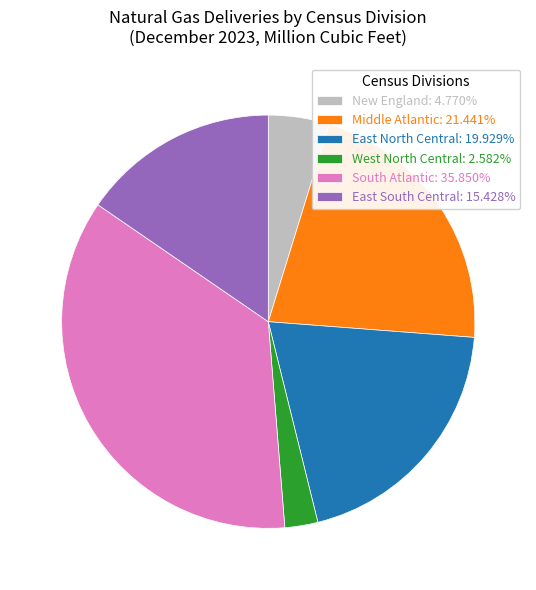

Count the number of slices in the pie.

6